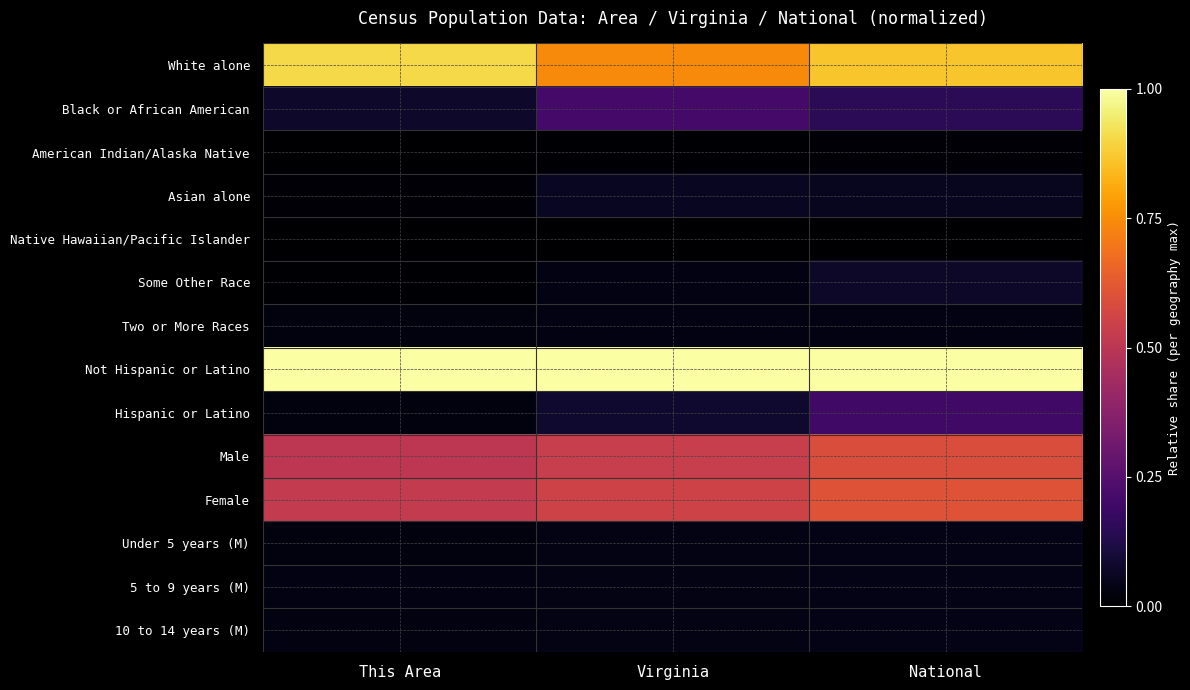

Which series has the largest total across all categories?

Not Hispanic or Latino